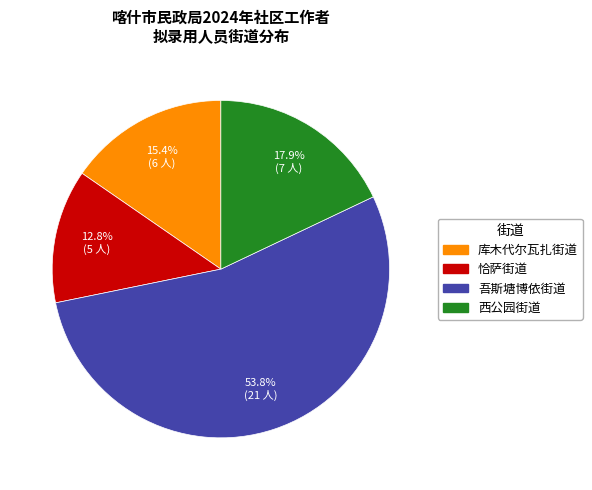

Is it true that 西公园街道 is 6% of the pie?

False